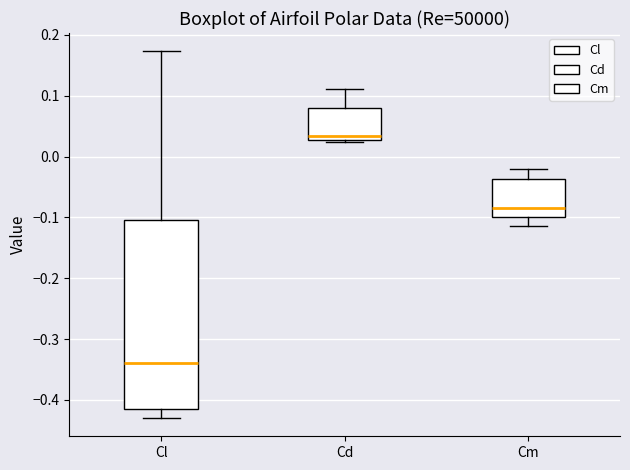

Reading left to right, read every box against the y-axis: the position of its median line, the range the box covers, and the ends of its whiskers. The values are not printed on the chart, so give them approximately, as read against the axis.

Cl: median -0.34, box -0.41 to -0.11, whiskers -0.43 to 0.17
Cd: median 0.03 (just above the box's lower edge), box 0.03 to 0.08, whiskers 0.02 to 0.11
Cm: median -0.08, box -0.10 to -0.04, whiskers -0.11 to -0.02